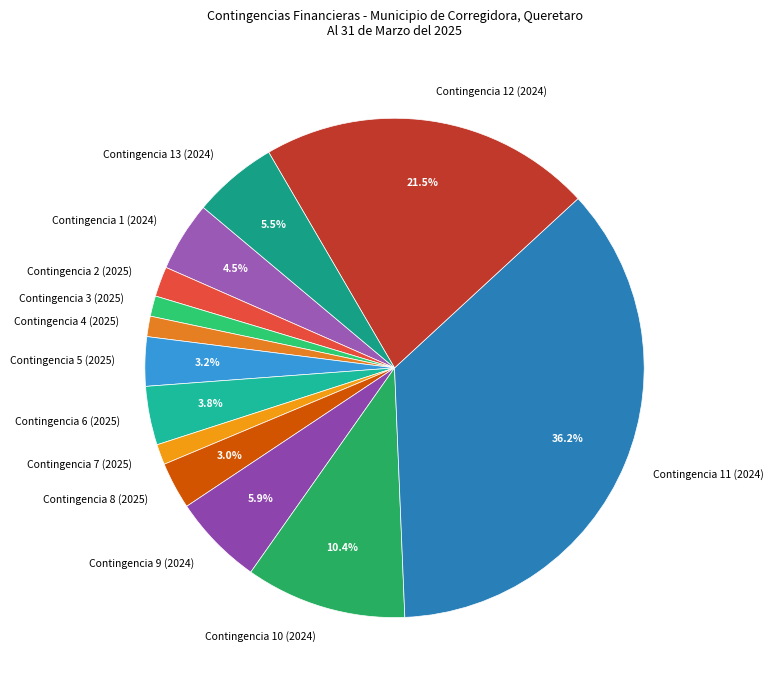

How many slices are in this pie chart?

13